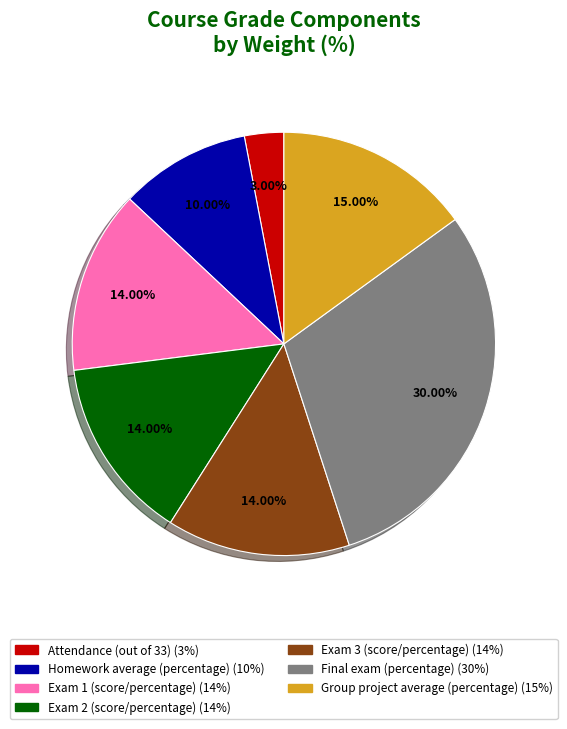

Count the number of slices in the pie.

7